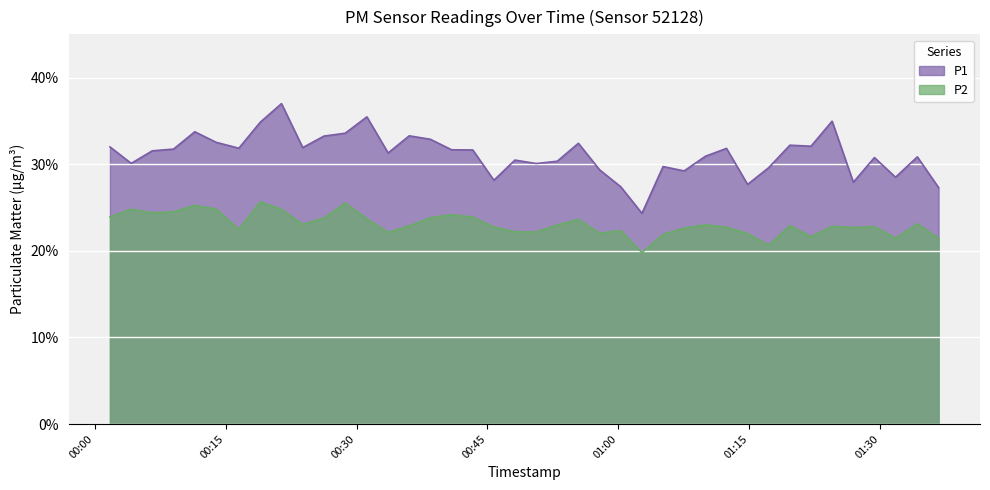

True or false: P1 has a value of 11.3 at 2023-03-01T01:02:42.

False